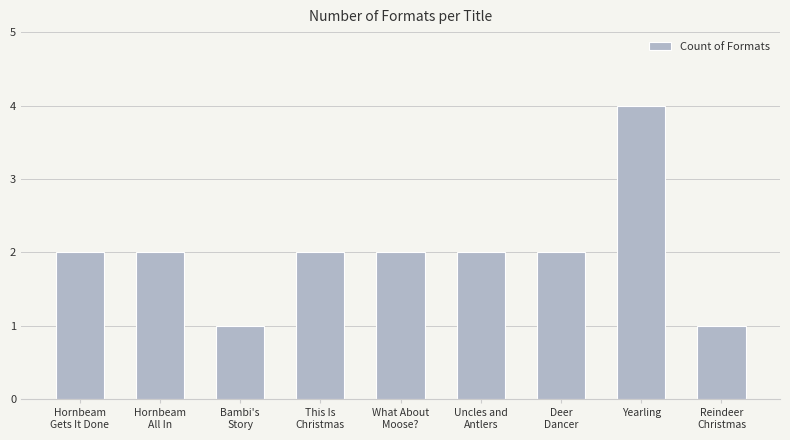

Approximately how many times larger is the value at This Is
Christmas compared to What About
Moose??

1.0